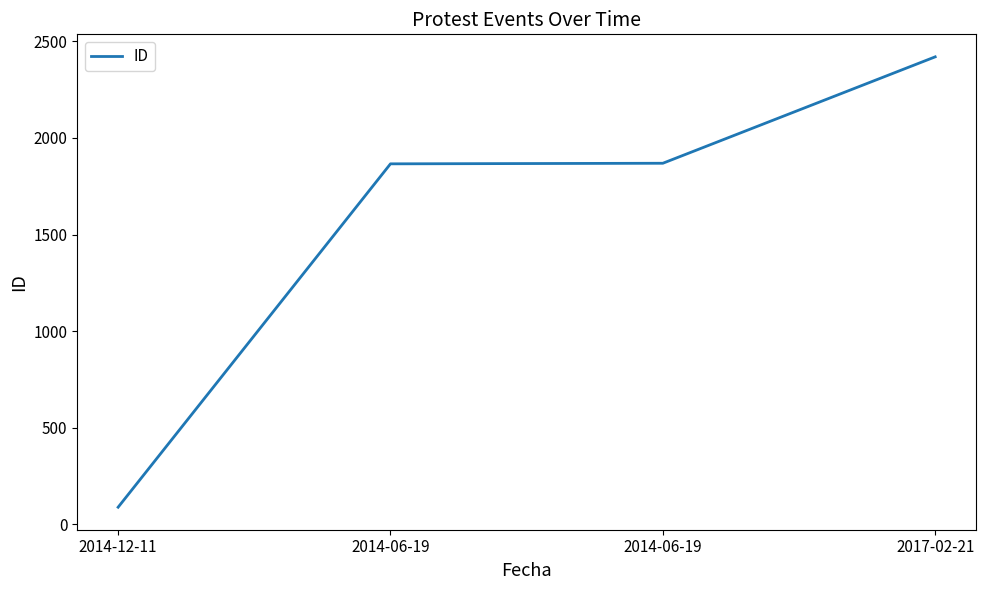

How many distinct data groups are displayed?

1